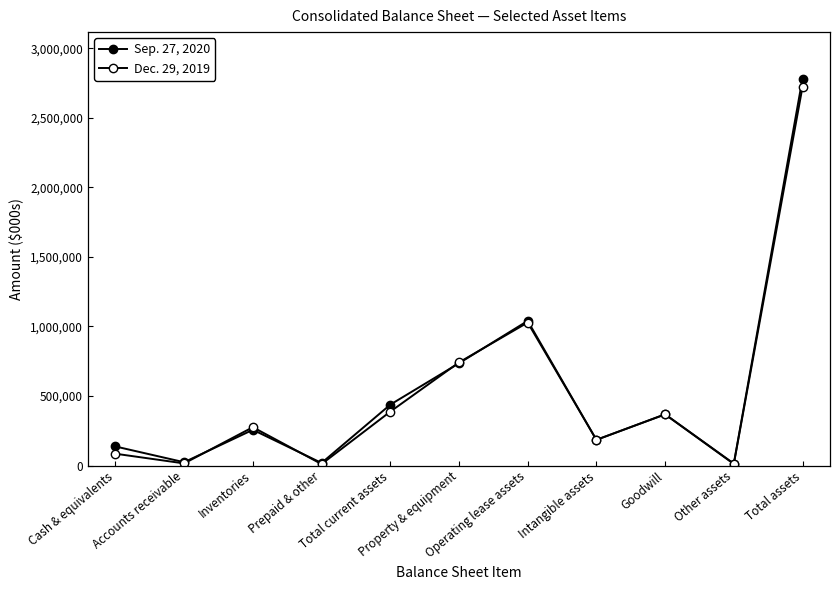

Which has a higher value, Prepaid & other or Operating lease assets?

Operating lease assets